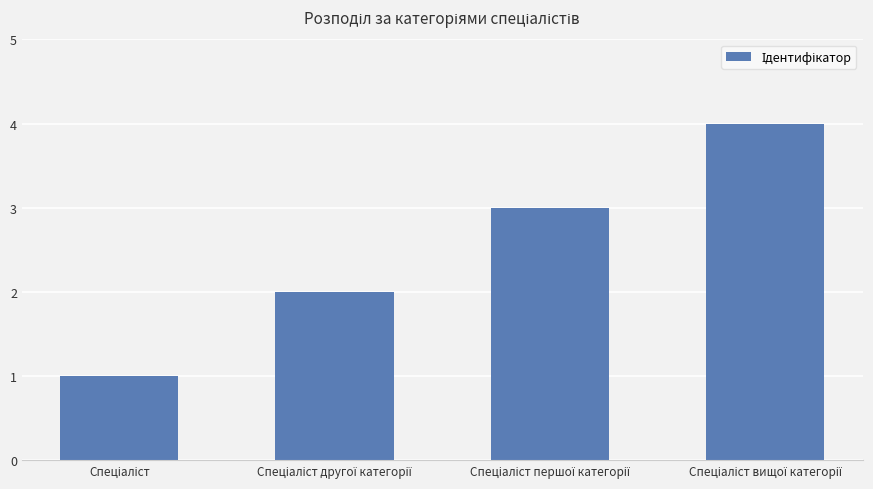

What is the difference between the maximum and minimum values?

3